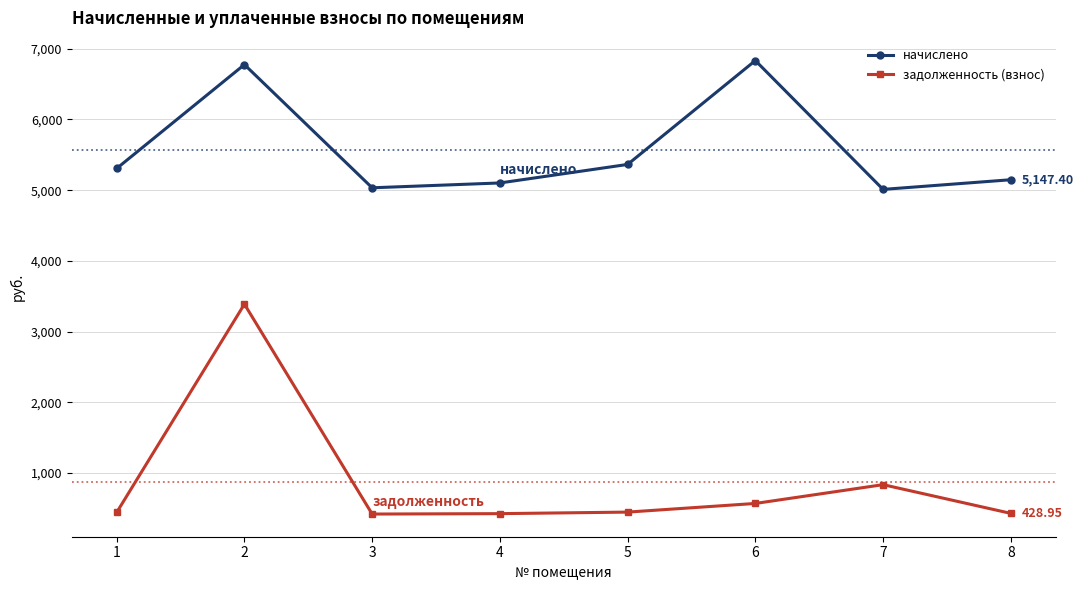

Which series has the widest spread of values?

задолженность (взнос)